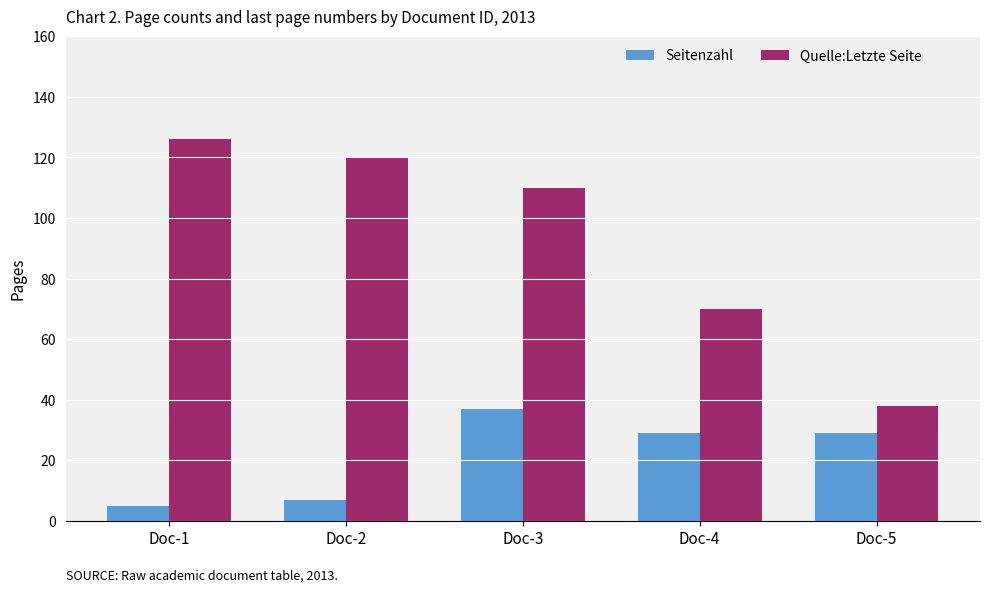

How many distinct data groups are displayed?

2